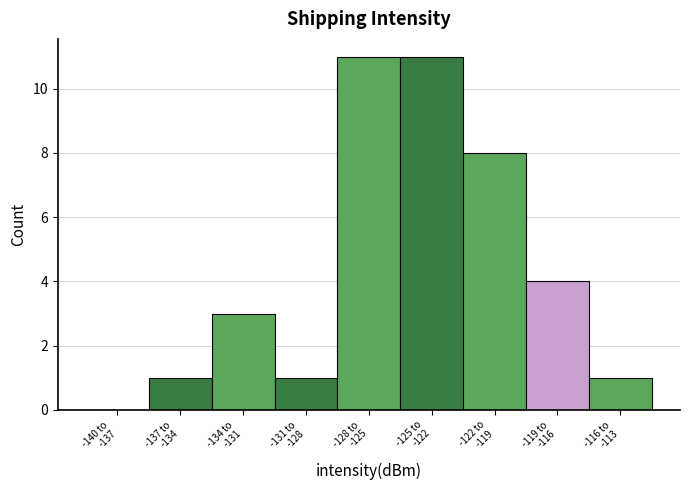

What is the maximum value shown in the chart?

11